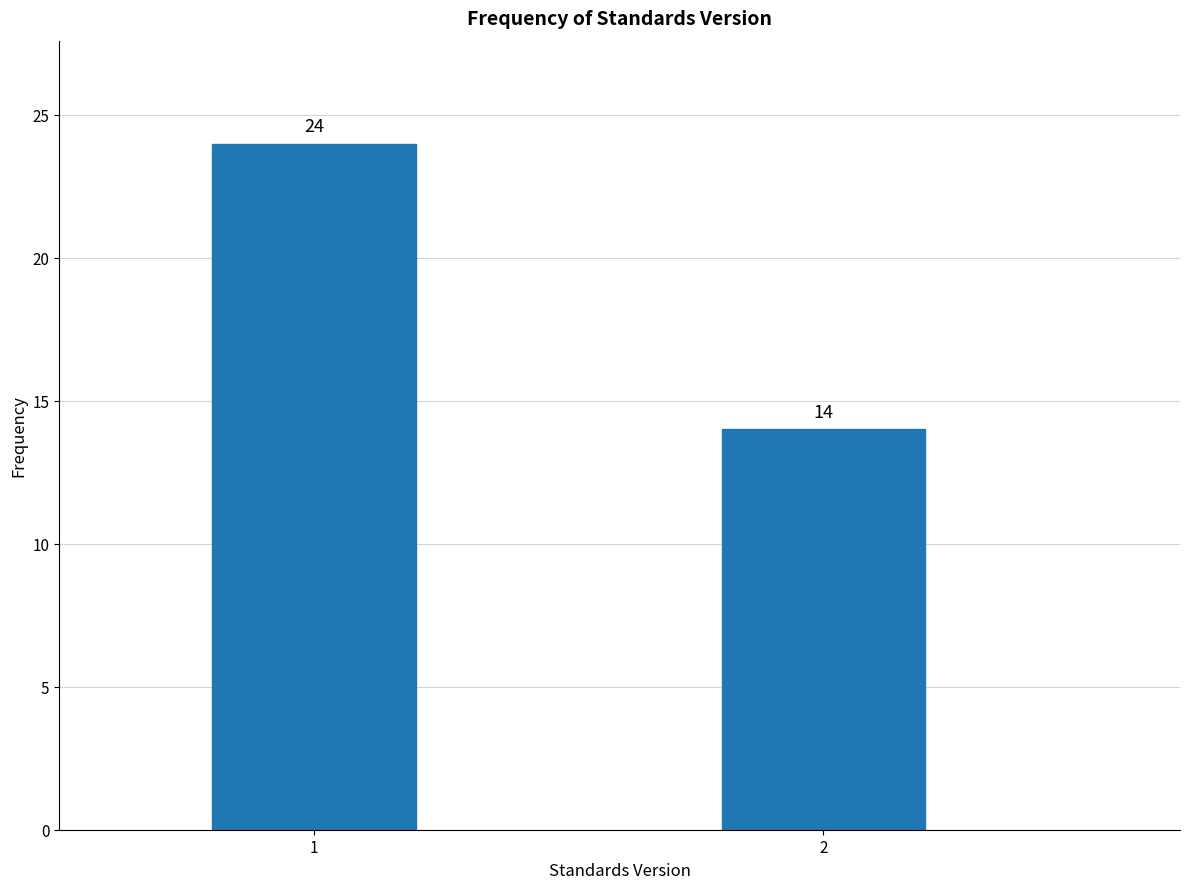

Reading left to right, extract all data points from this chart.

1=24	2=14